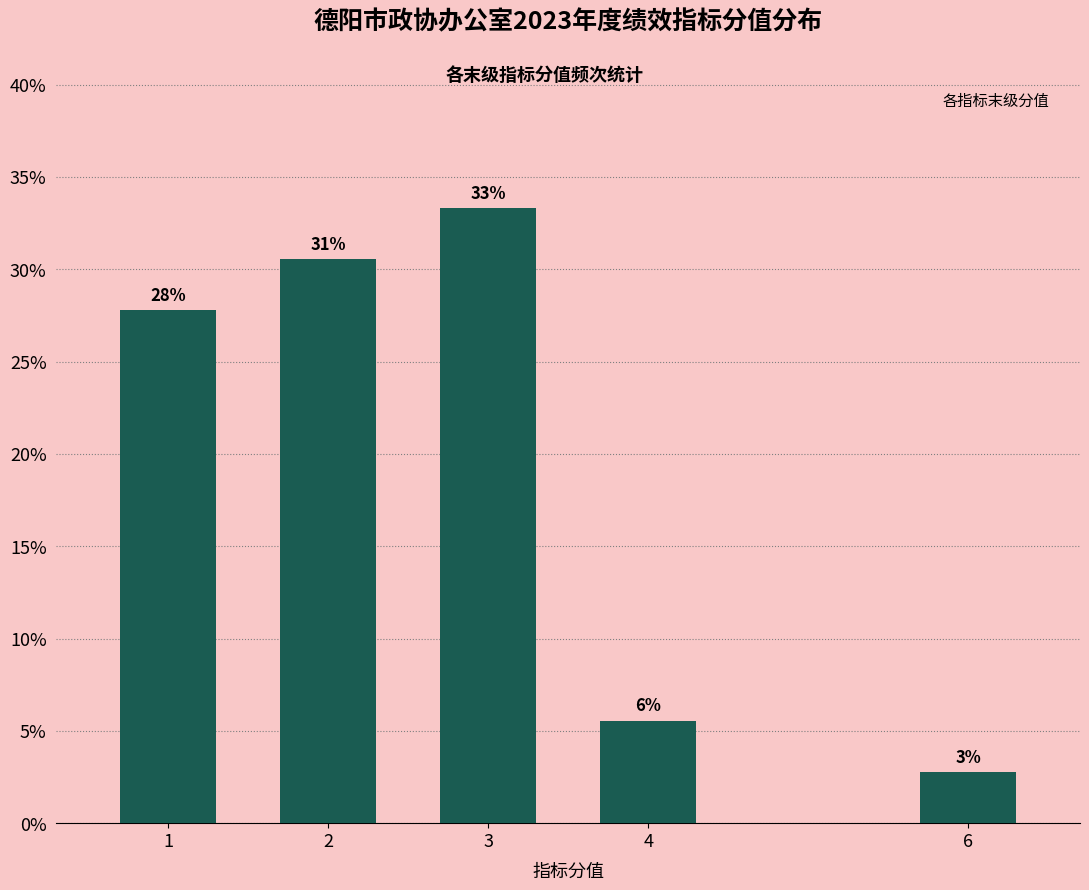

How many bars are there in total?

5